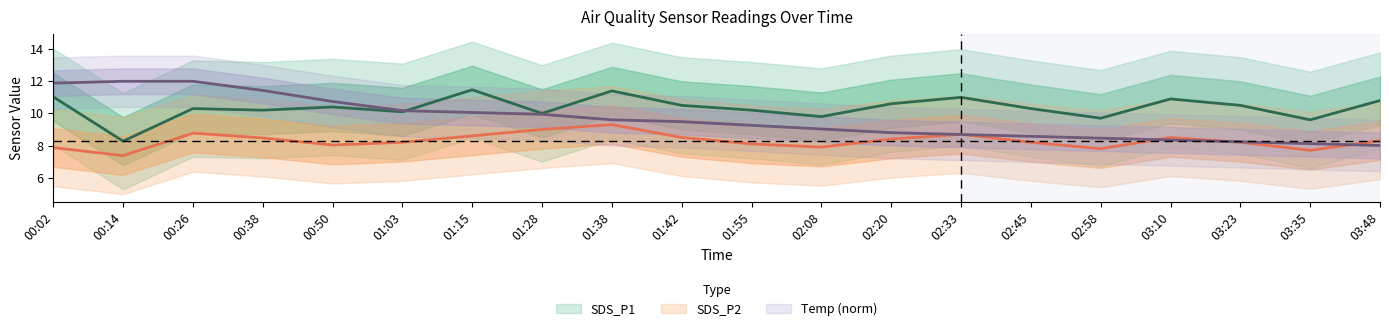

What is the value of the SDS_P1 point at the 1st from the left?

11.0